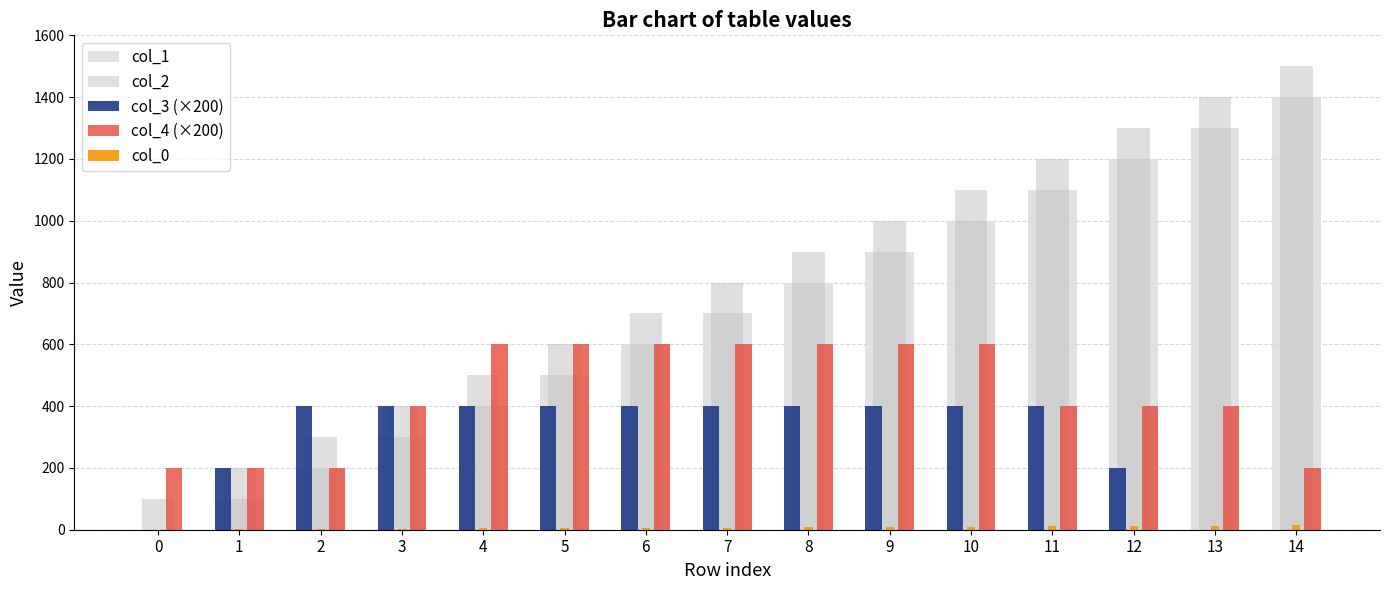

What is the spread (max minus min) of values at 8?

892